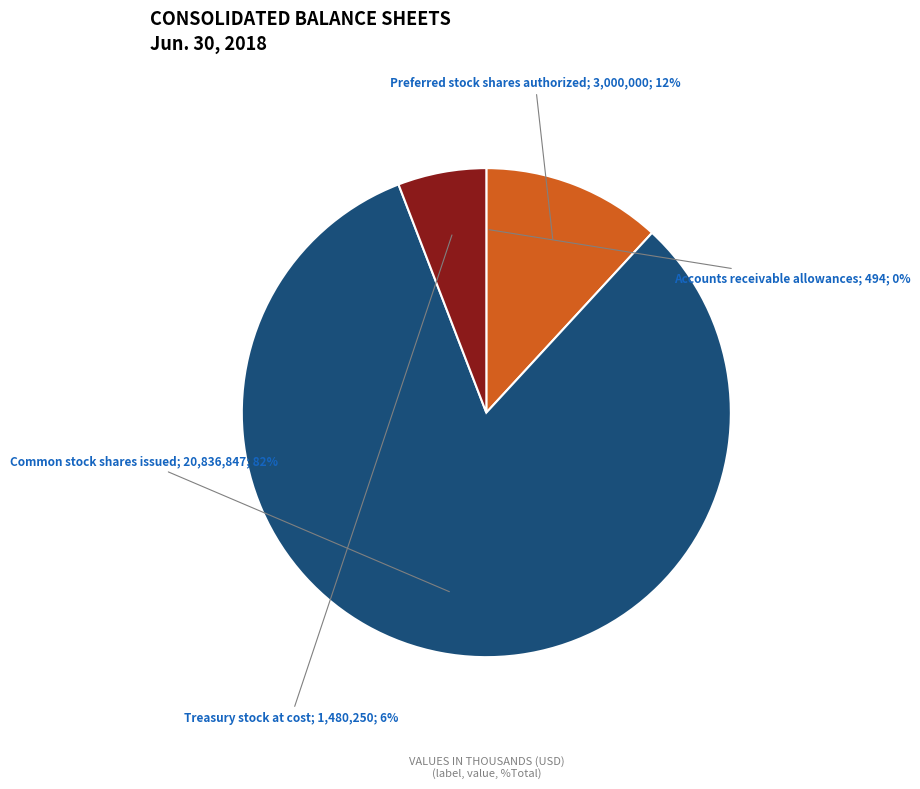

Is there any slice that represents more than half of the pie?

Yes